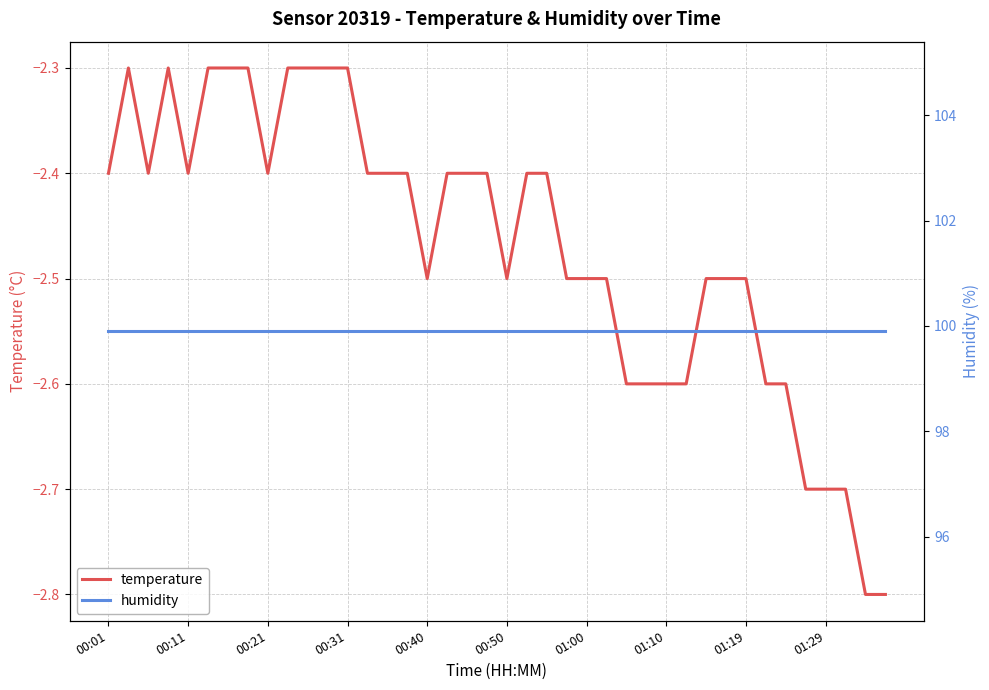

What is the average value of the temperature series?

-2.5